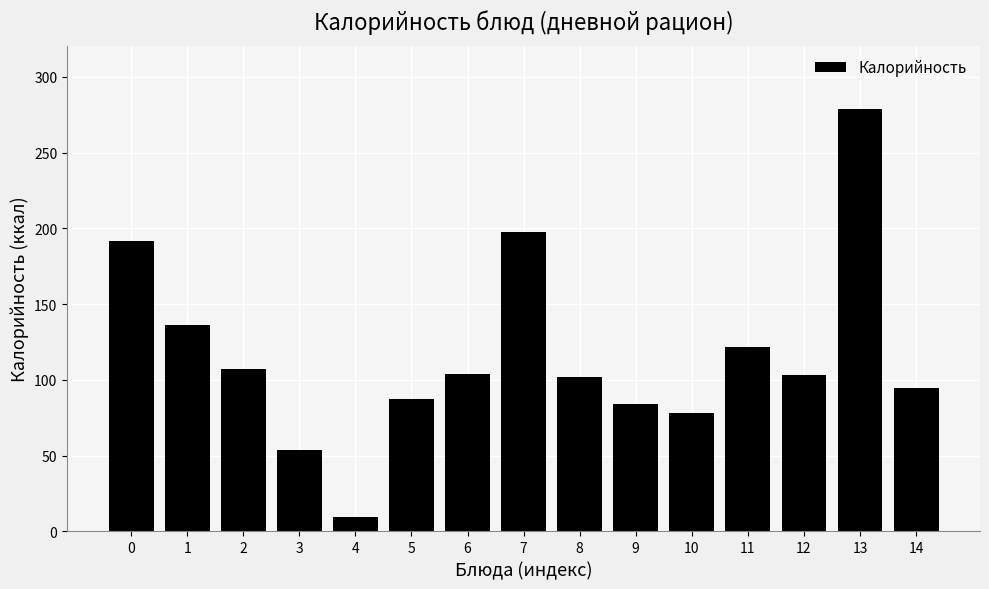

What is the value of the 9th bar from the left?

102.0